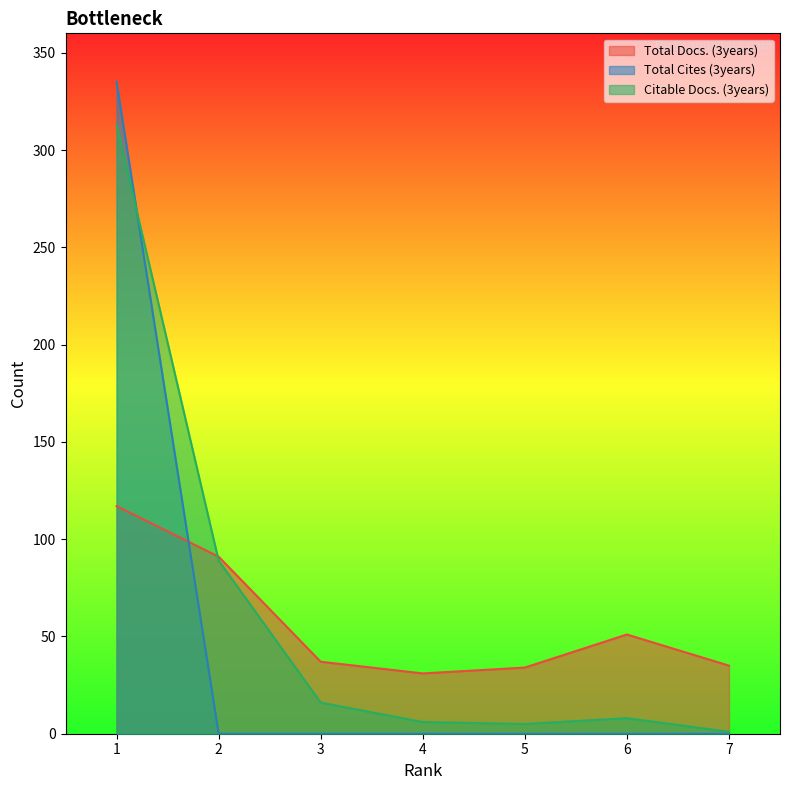

How many lines are shown in the chart?

3